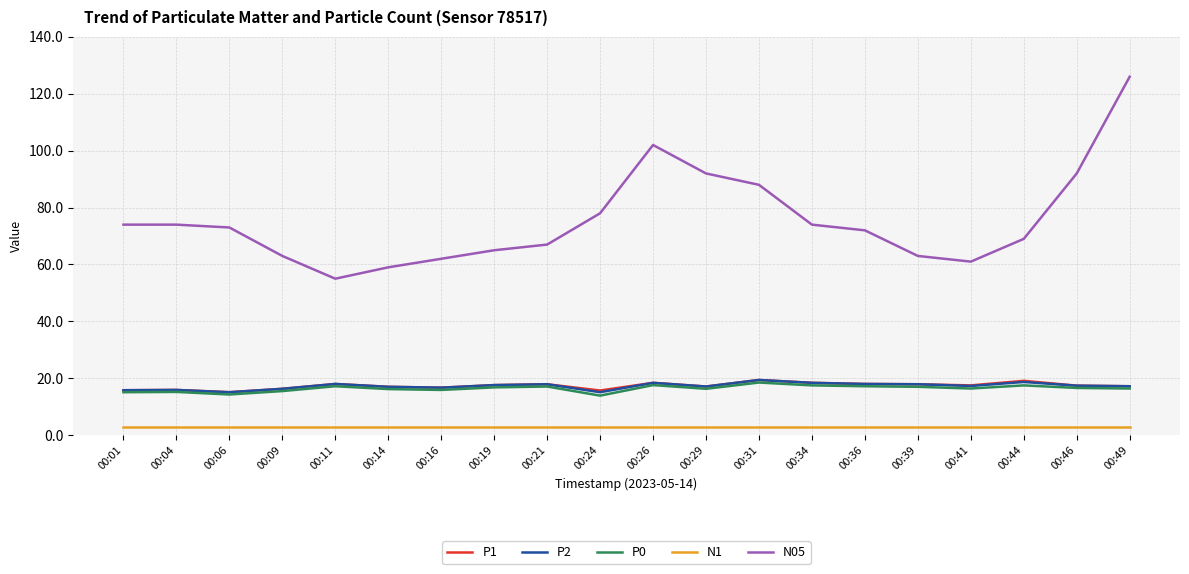

What is the difference between the maximum and minimum values in the N05 series?

71.0